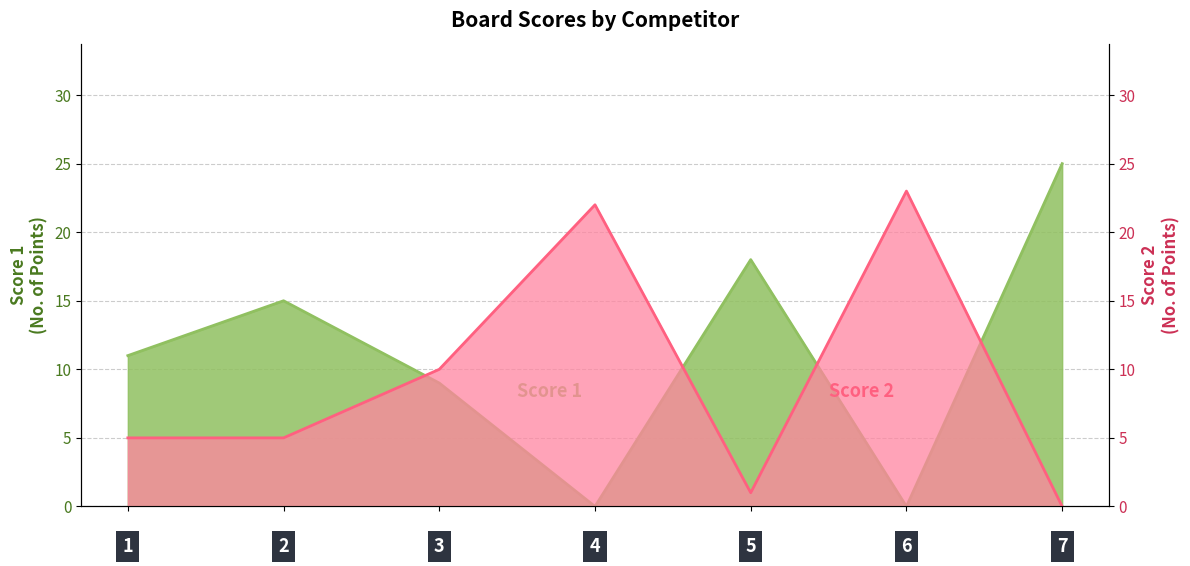

After their last crossing, which series has the higher values: Score 2 or Score 1?

Score 1